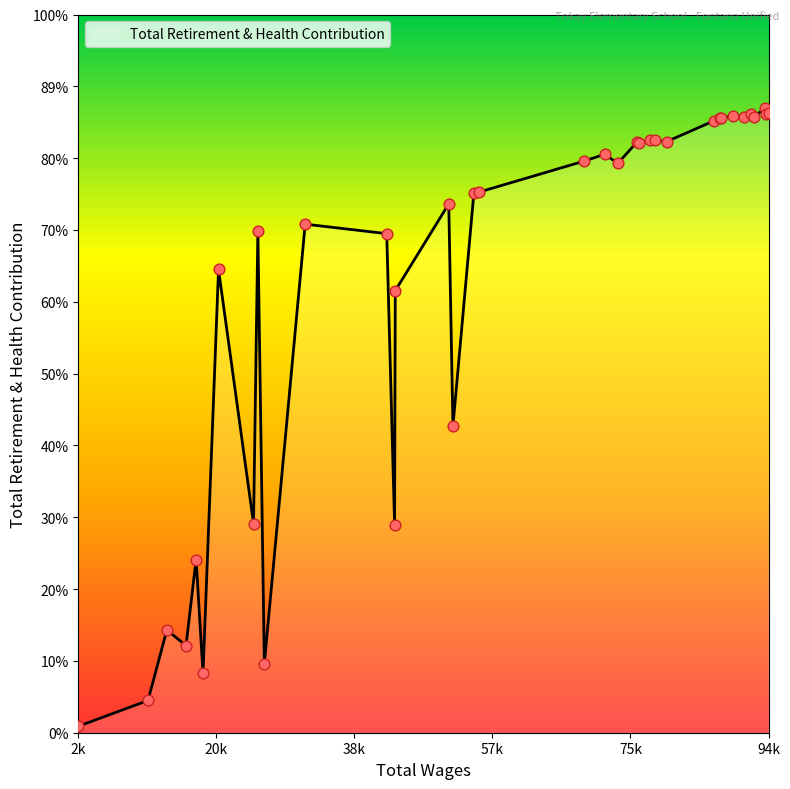

Is this an area chart (filled region under the line)?

Yes